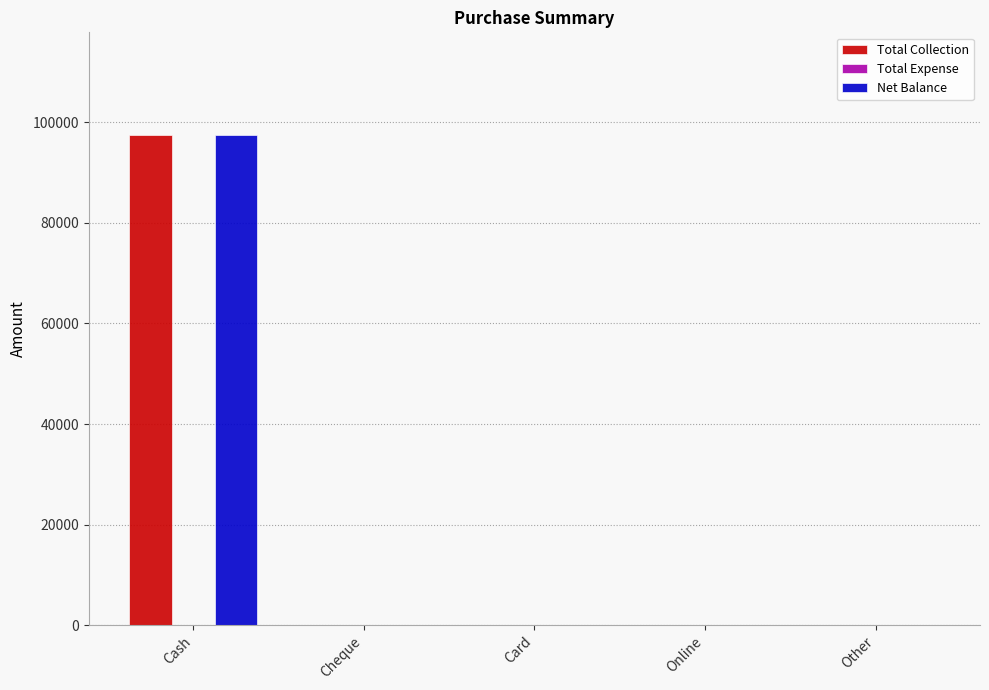

What is the maximum value shown in the chart?

97394